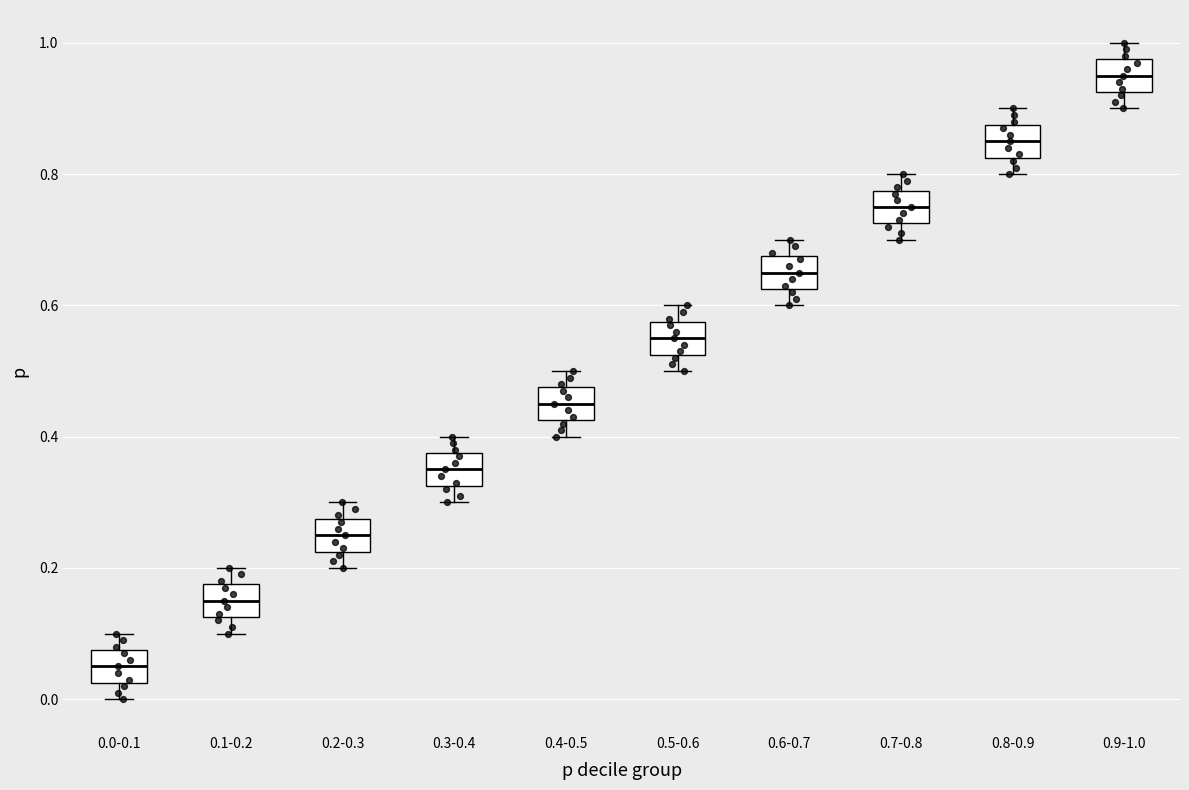

Which box's median line is the highest?

0.9-1.0